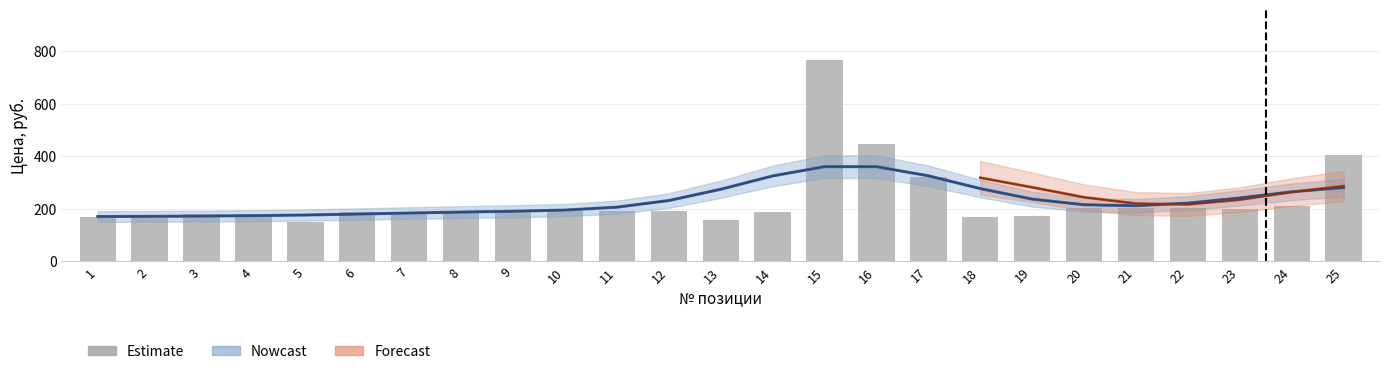

What is the smallest value displayed?

151